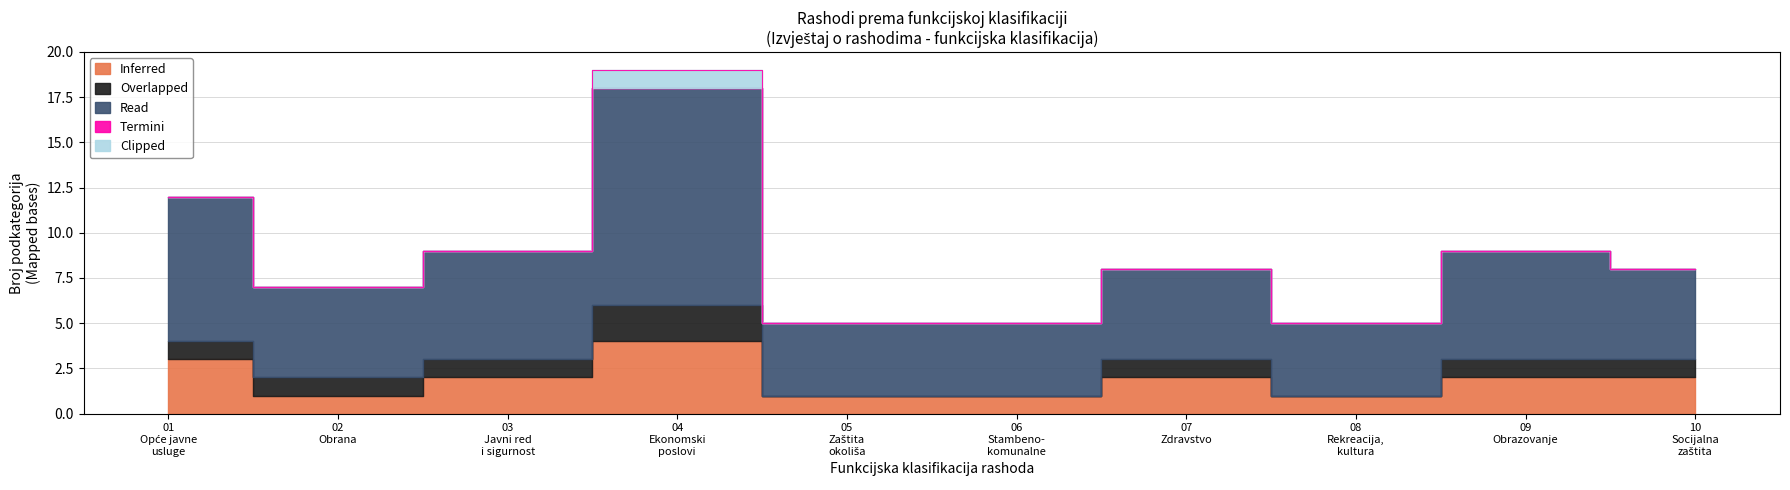

Between 01 and 06, which series saw the biggest shift?

Read